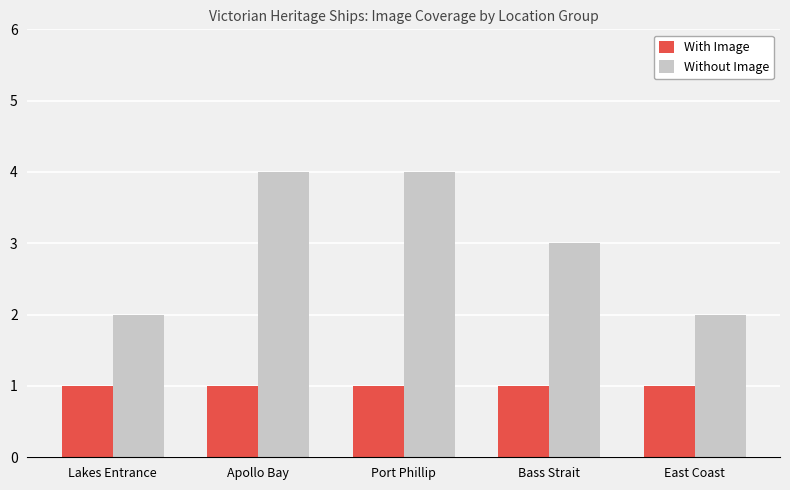

Which series has the widest spread of values?

Without Image